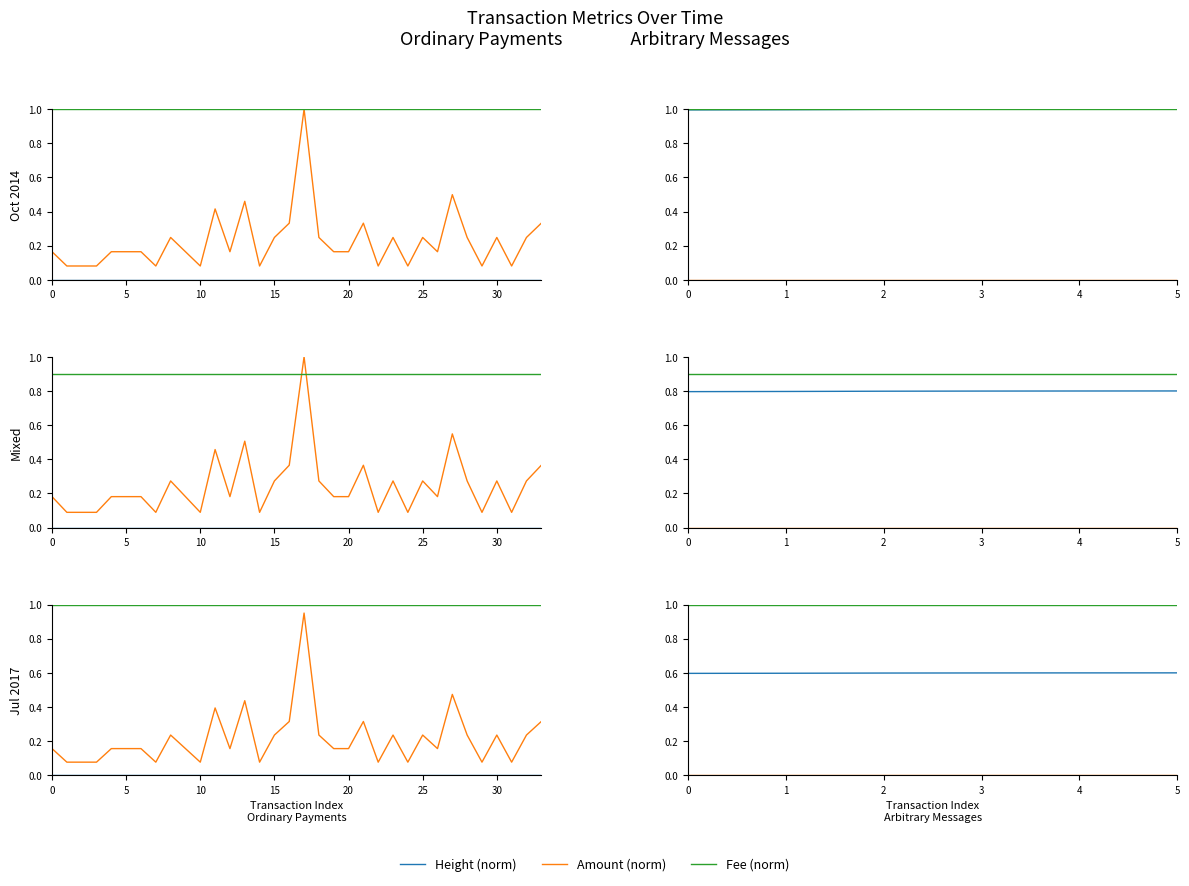

What are all the series names shown in the legend?

Height (norm), Amount (norm), Fee (norm)